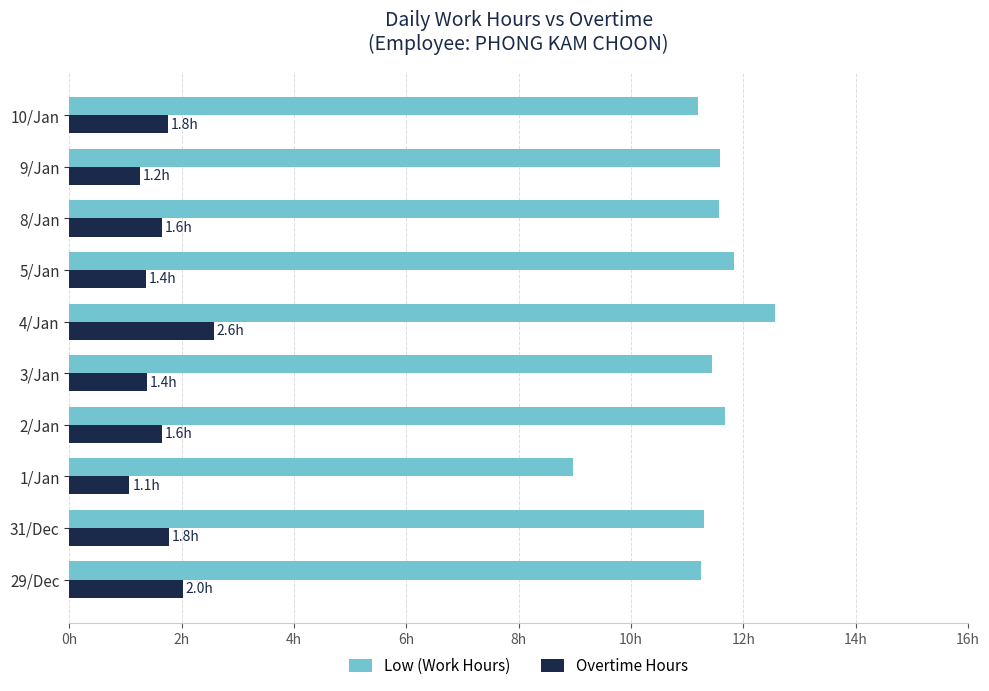

What position from the right is 10/Jan?

1